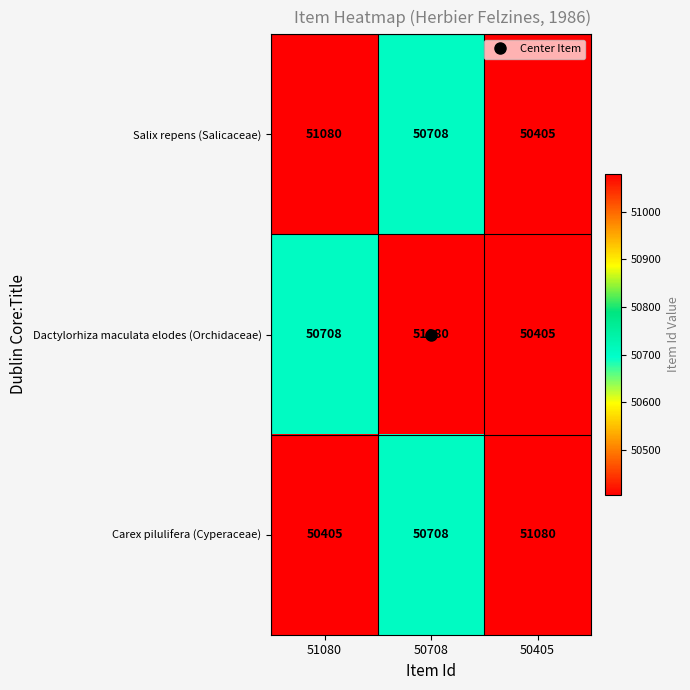

Which category has the lowest value in the Salix repens (Salicaceae) series?

50405